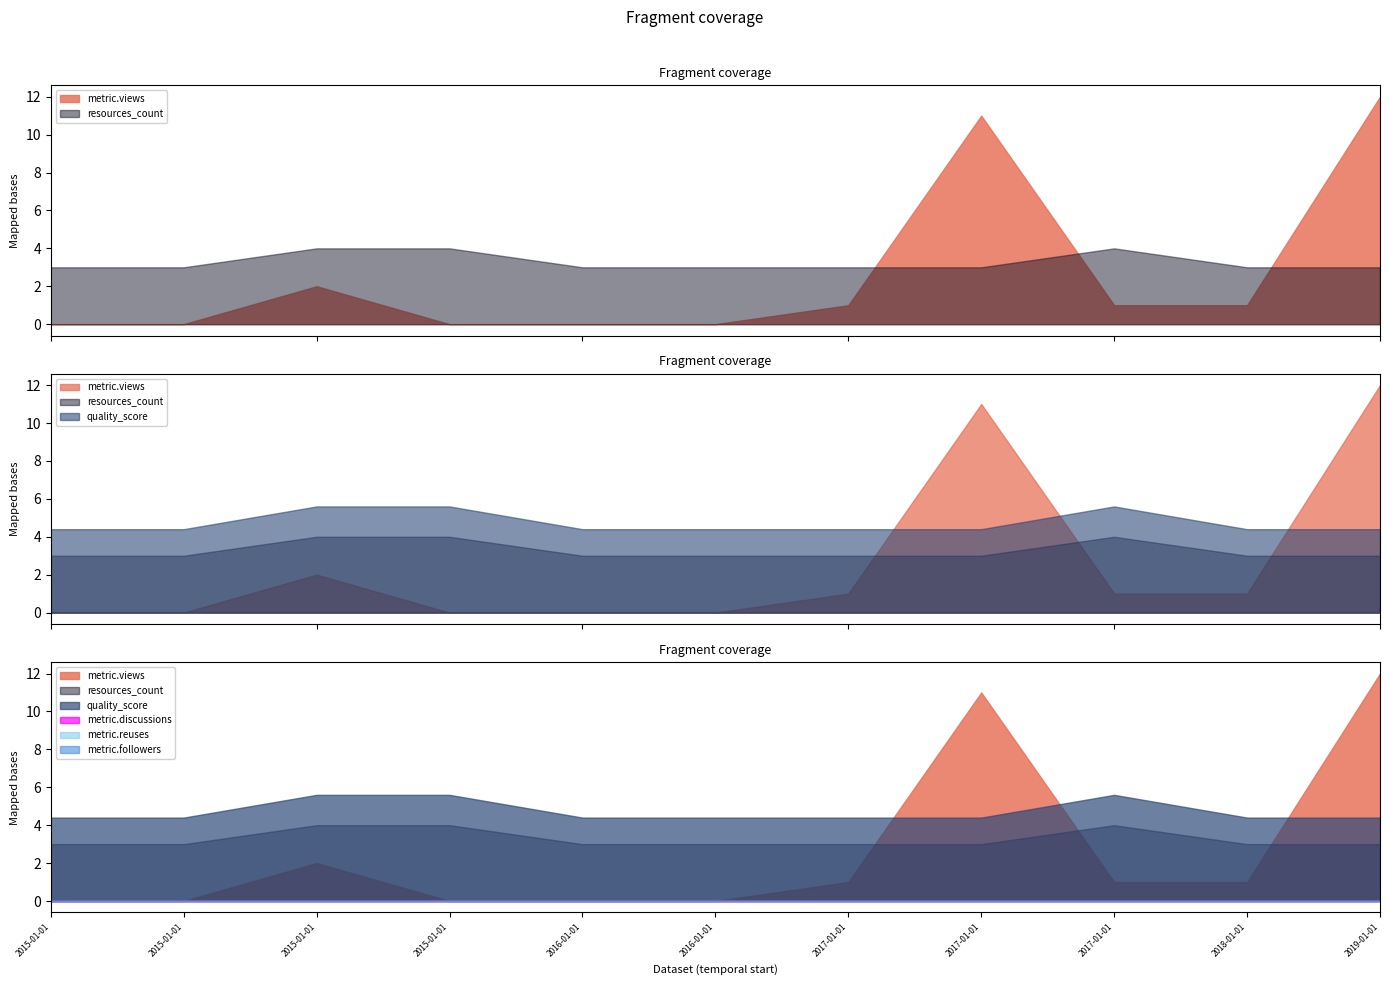

Does the chart have visible grid lines?

No